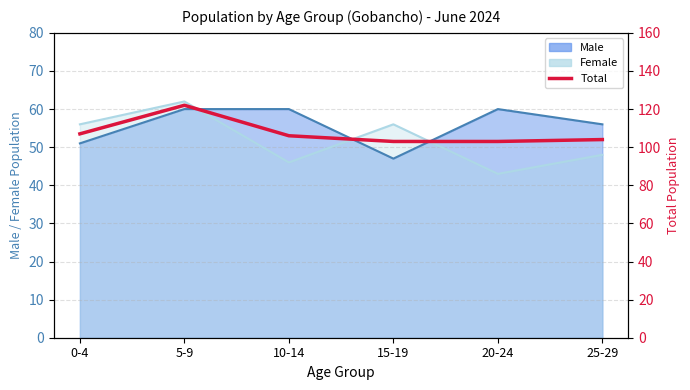

Reading left to right, what are all the values shown in this chart?

0-4=107	5-9=122	10-14=106	15-19=103	20-24=103	25-29=104